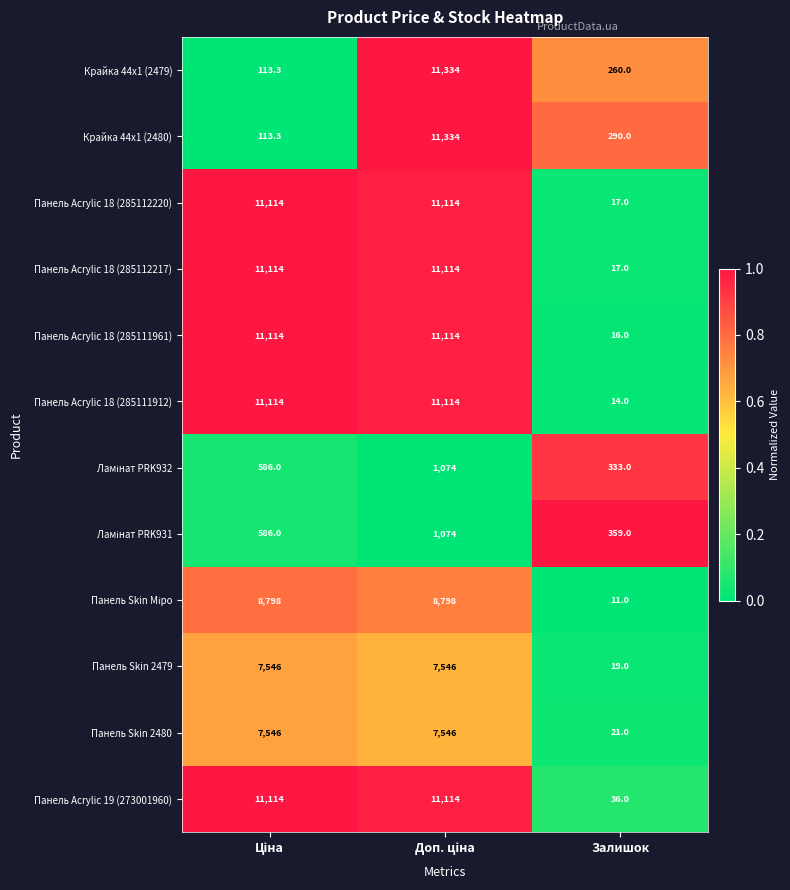

True or false: Панель Acrylic 18 (285112217) has a value of 6.8 at Залишок.

False